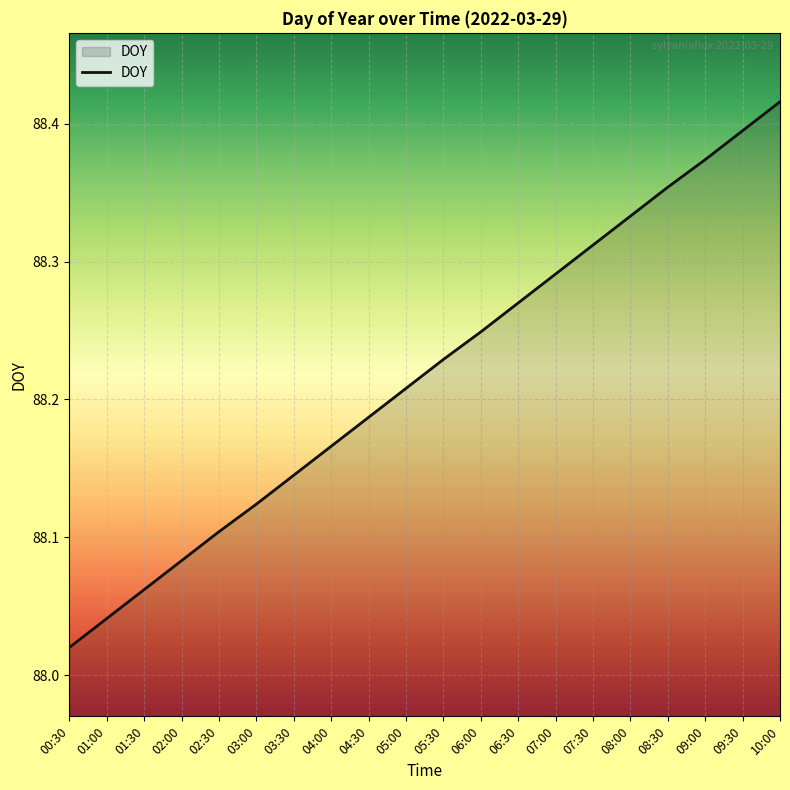

Which category has the highest value across all series?

10:00